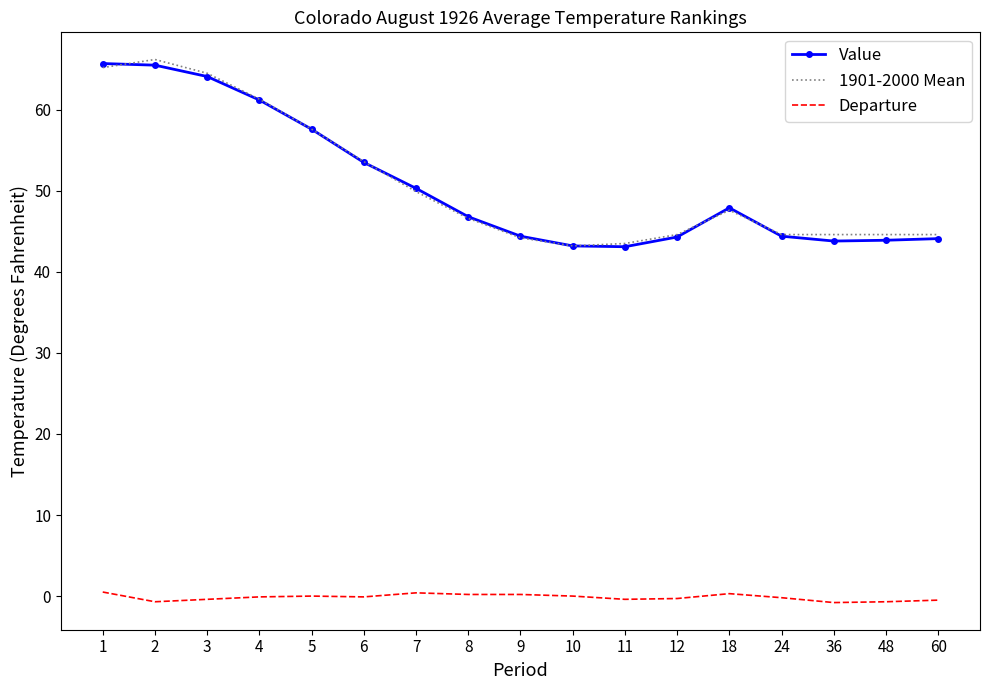

At which label does 1901-2000 Mean first exceed 46?

1